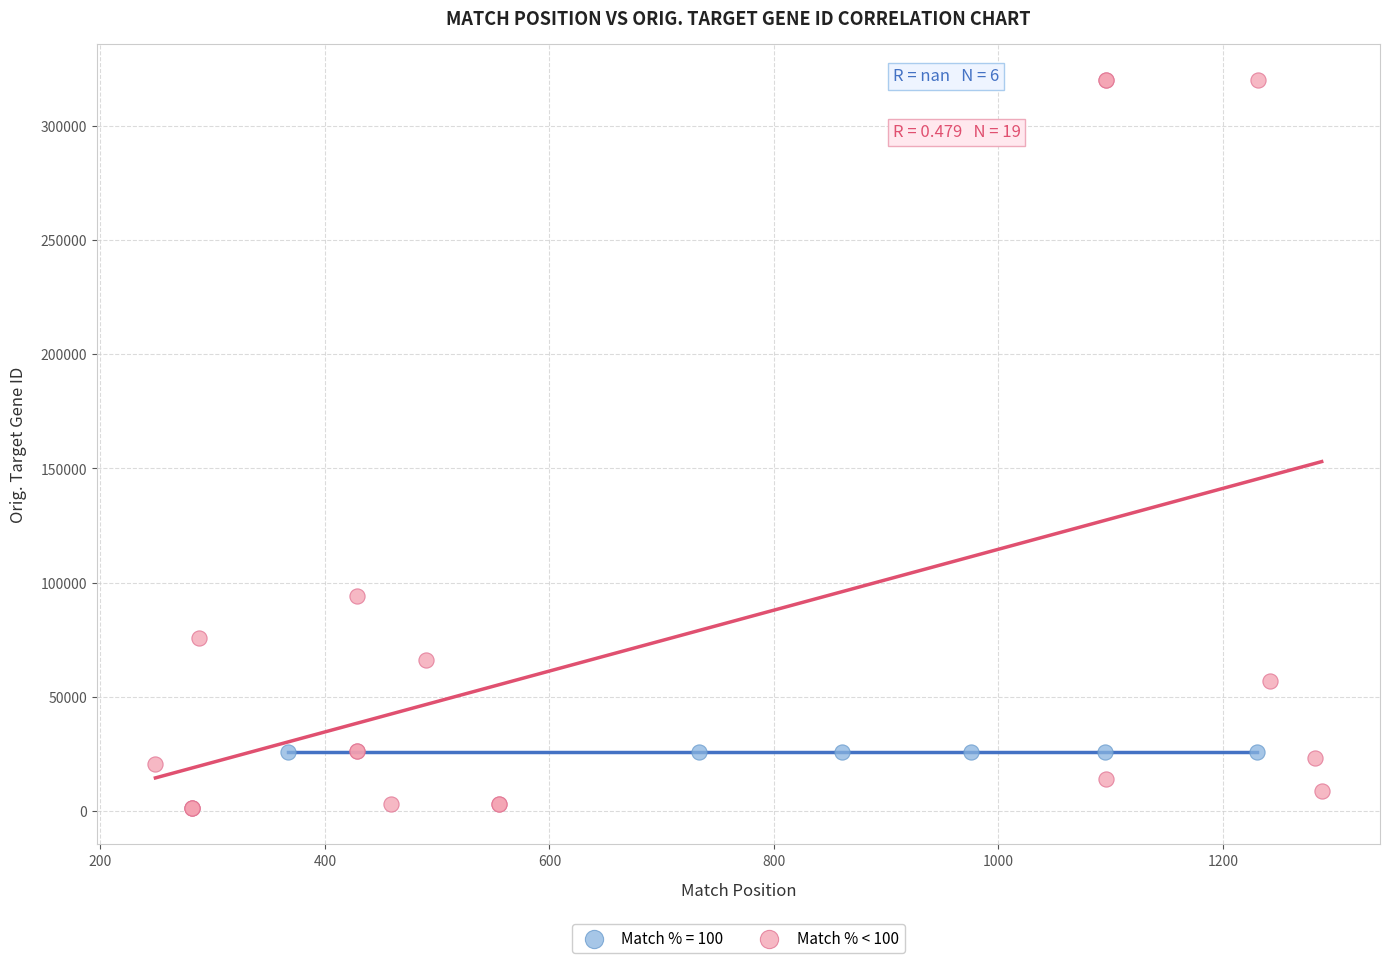

Which series contains the highest Y value?

Match % < 100